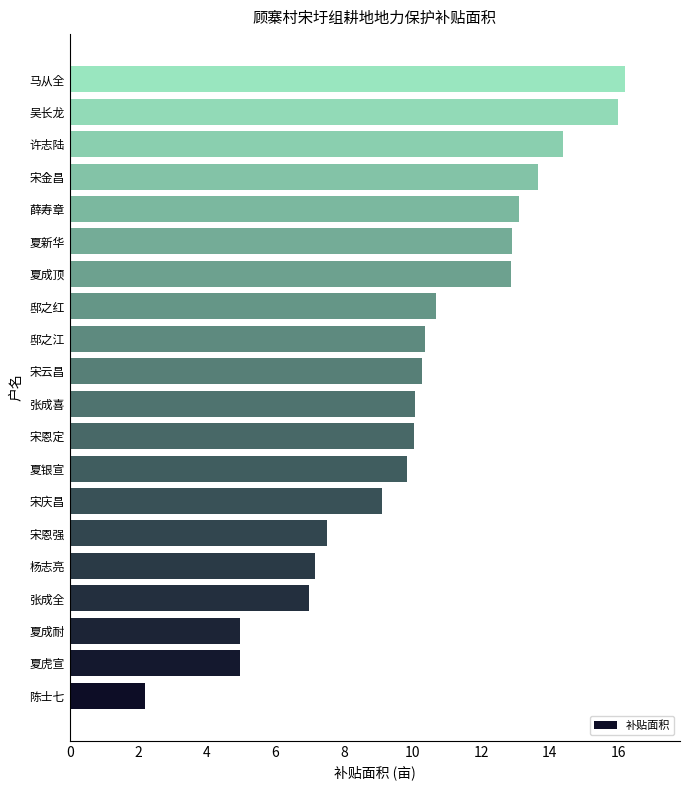

Which category has the highest value across all series?

马从全